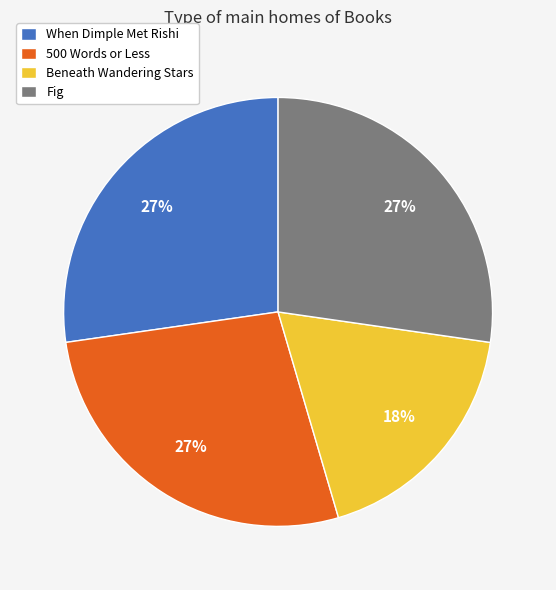

What is the smallest slice in the pie chart?

Beneath Wandering Stars